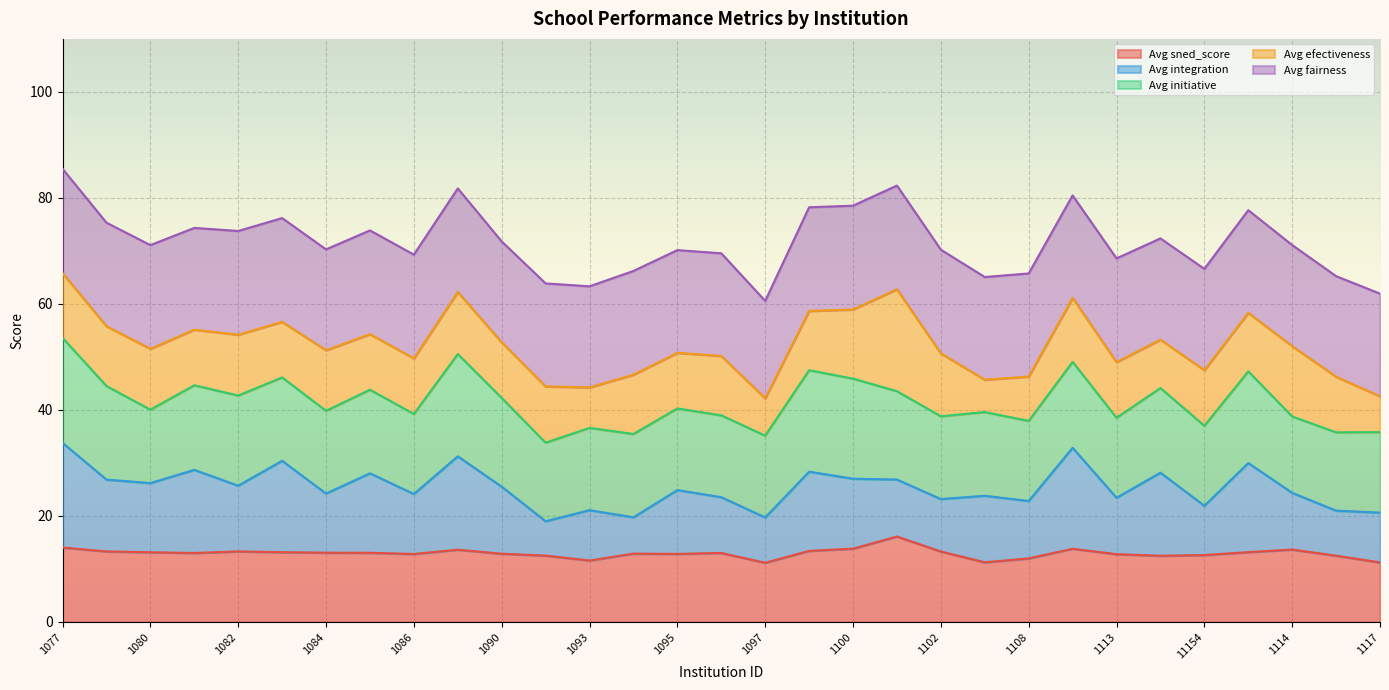

The Avg efectiveness series shows 76.6 at 1096. True or false?

False